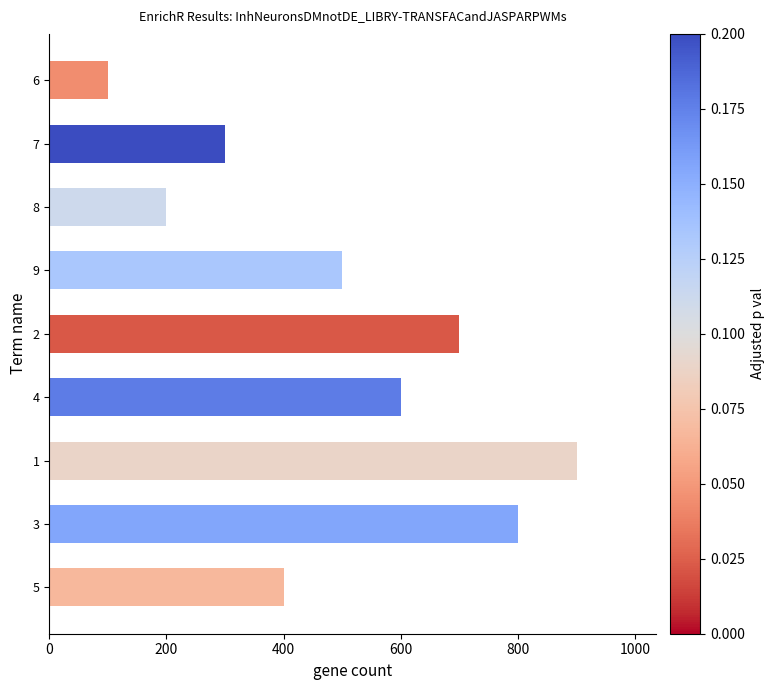

Between 7 and 5, which is larger?

5